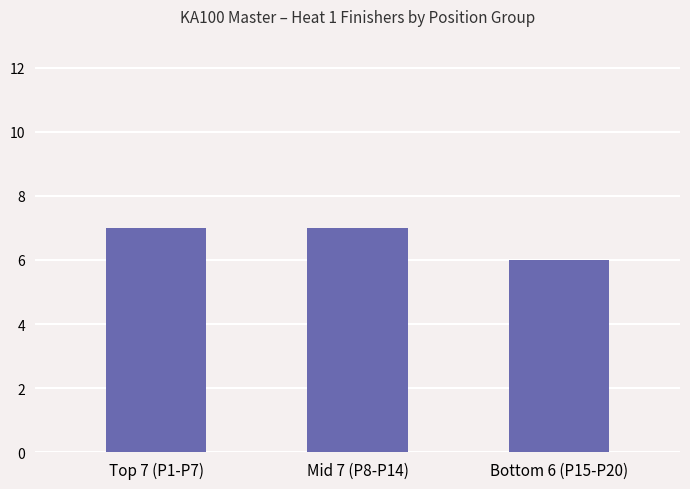

Count the values in the range 6 to 7.

3